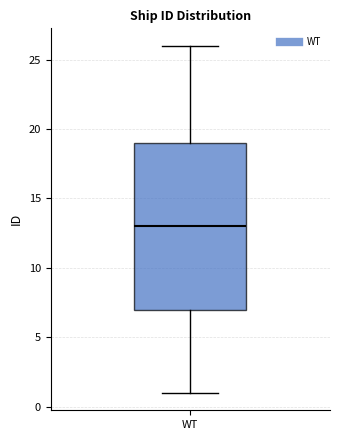

Where does the median line of the box for WT sit on the y-axis? The values are not printed on the chart, so give them approximately, as read against the axis.

13